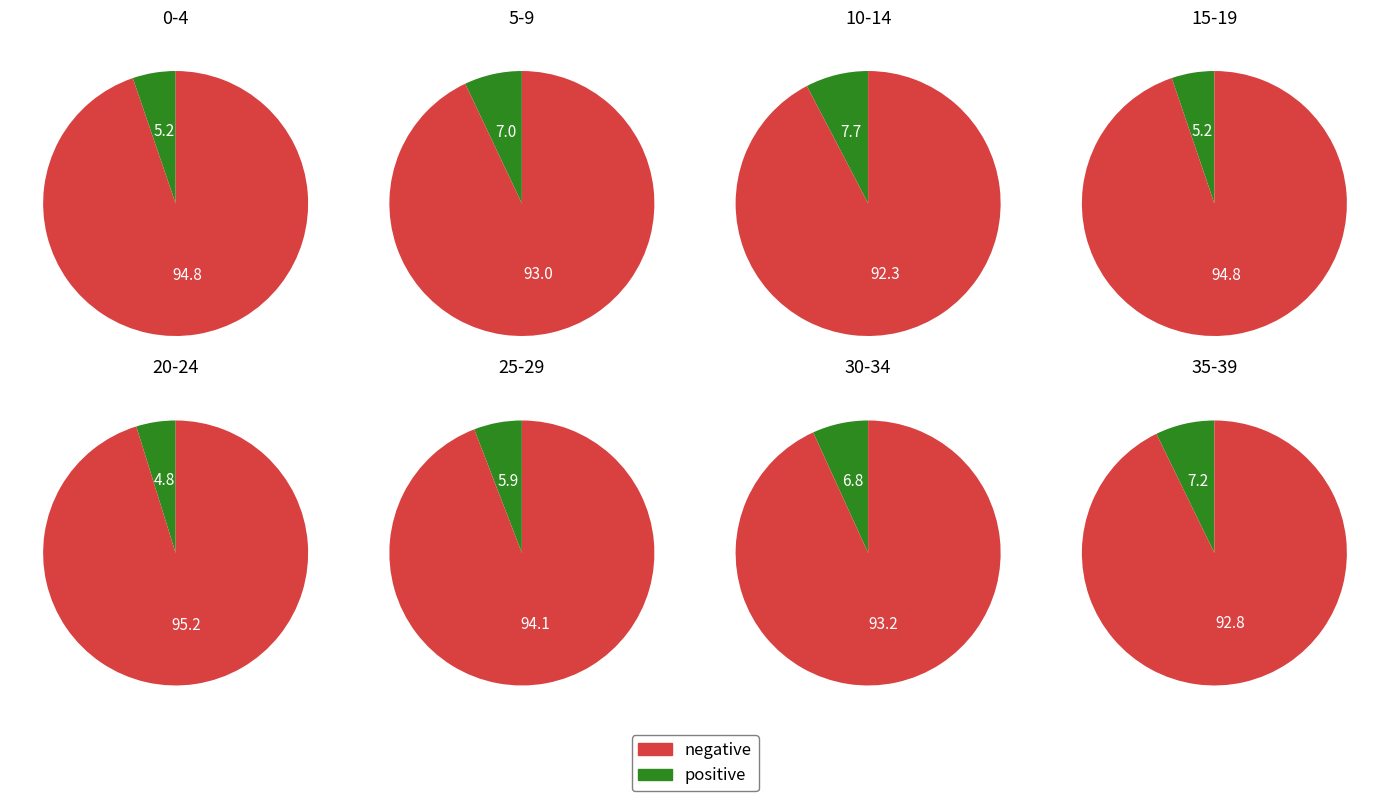

Is 30-34 the majority of the pie?

No